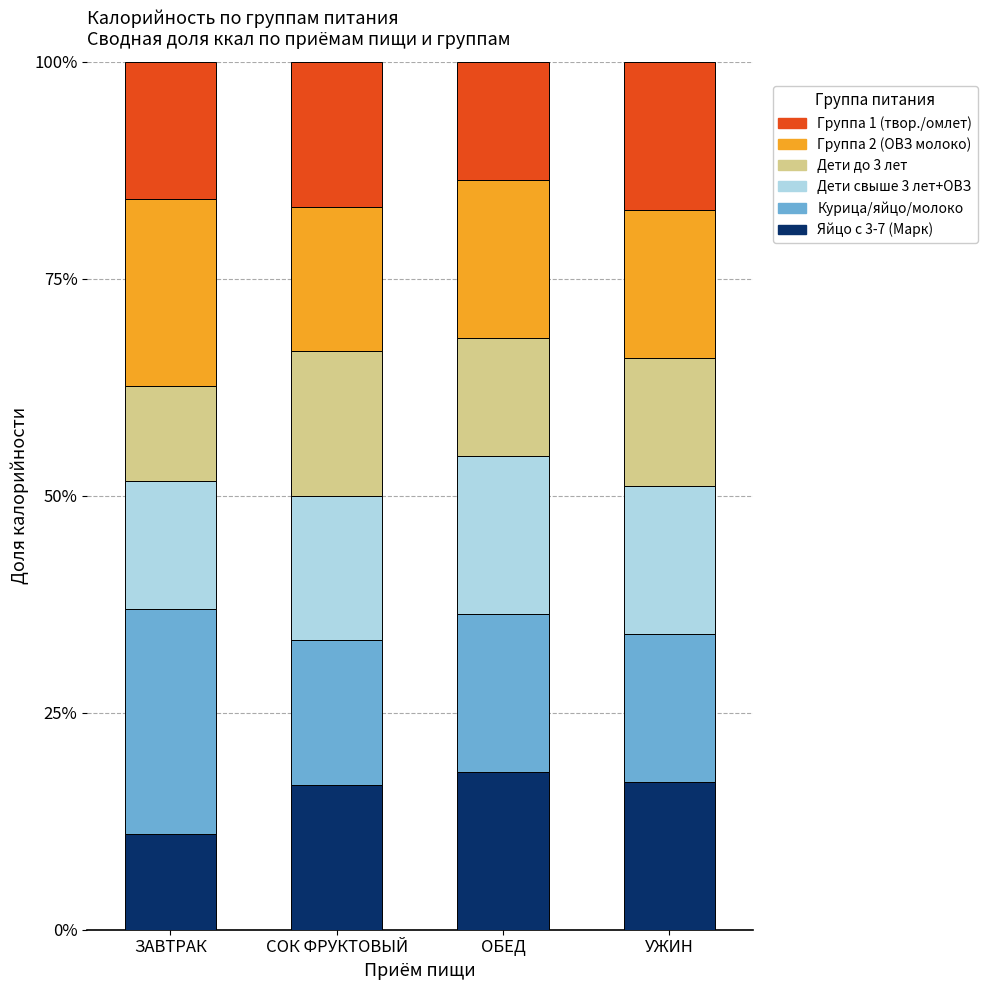

Does the chart contain stacked bars?

Yes